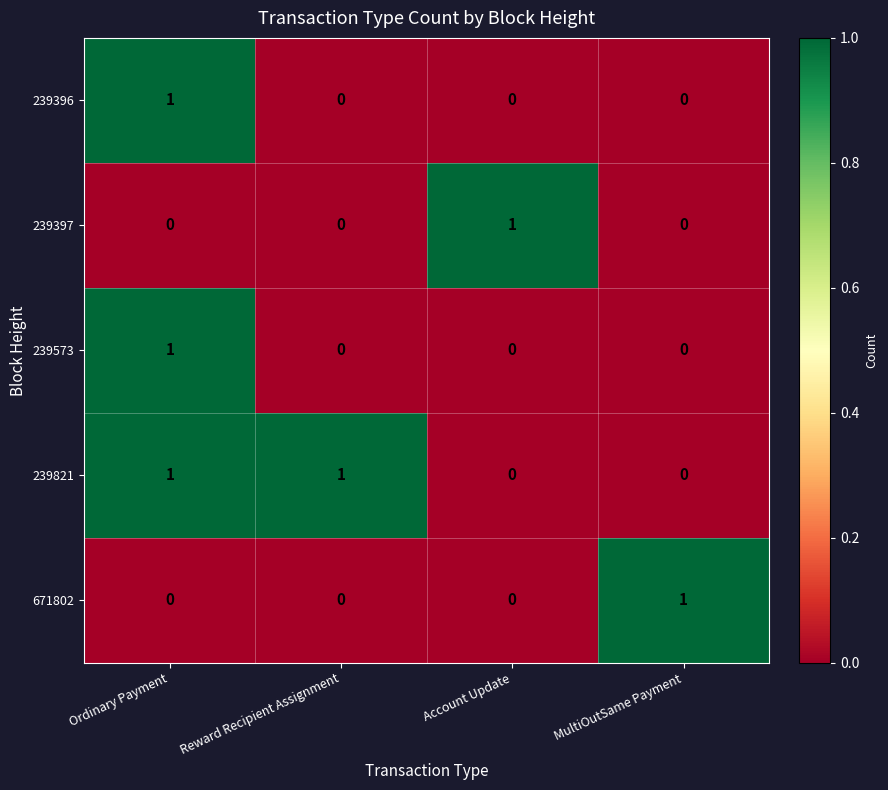

What is the difference between the highest and lowest values at Ordinary Payment?

1